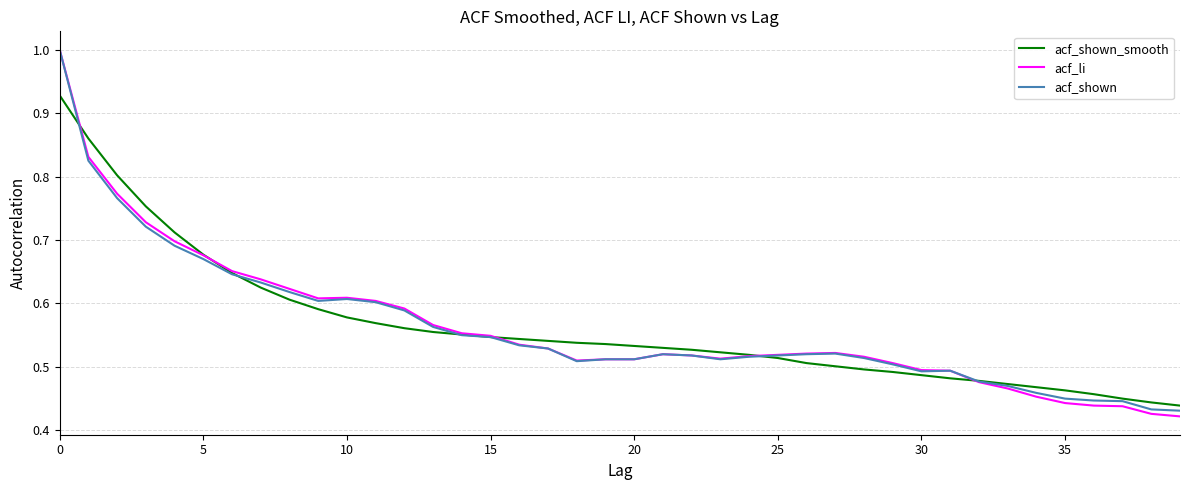

What is the greatest value displayed?

1.0